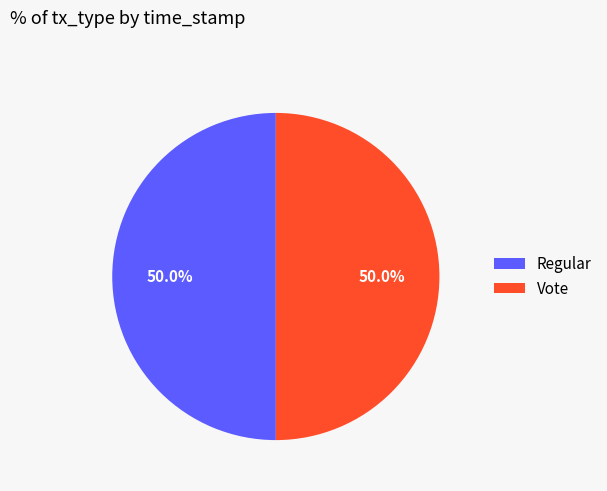

What percentage do Regular and Vote together represent?

100.0%